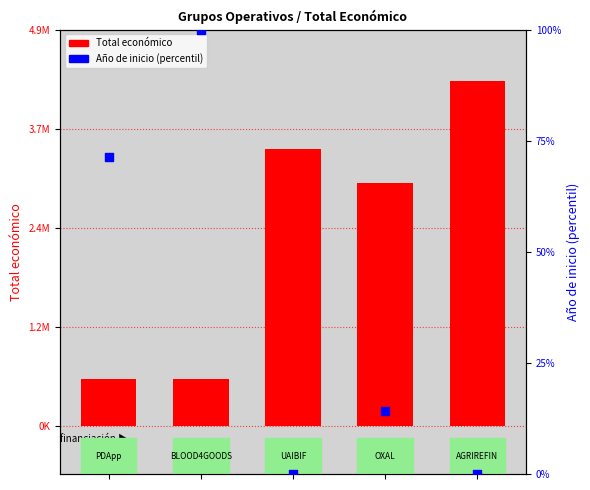

Which series contains the lowest Y value?

Año de inicio (percentil)